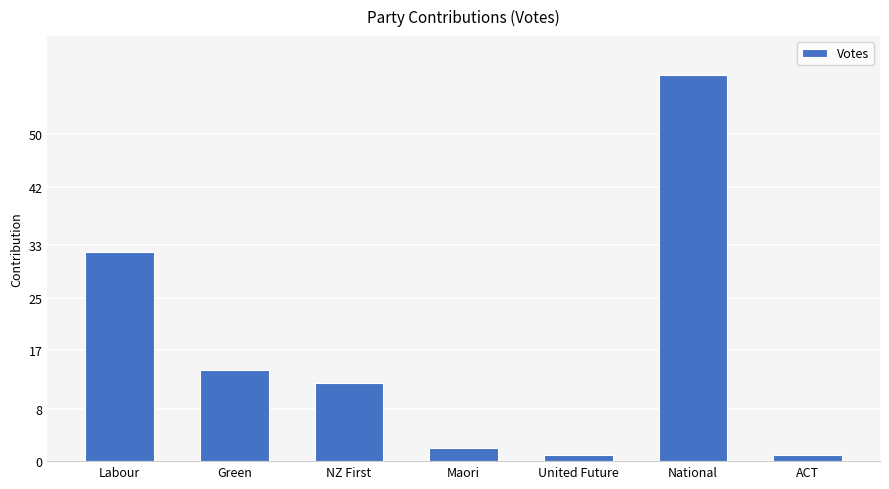

What is the value of the 3rd bar from the left?

12